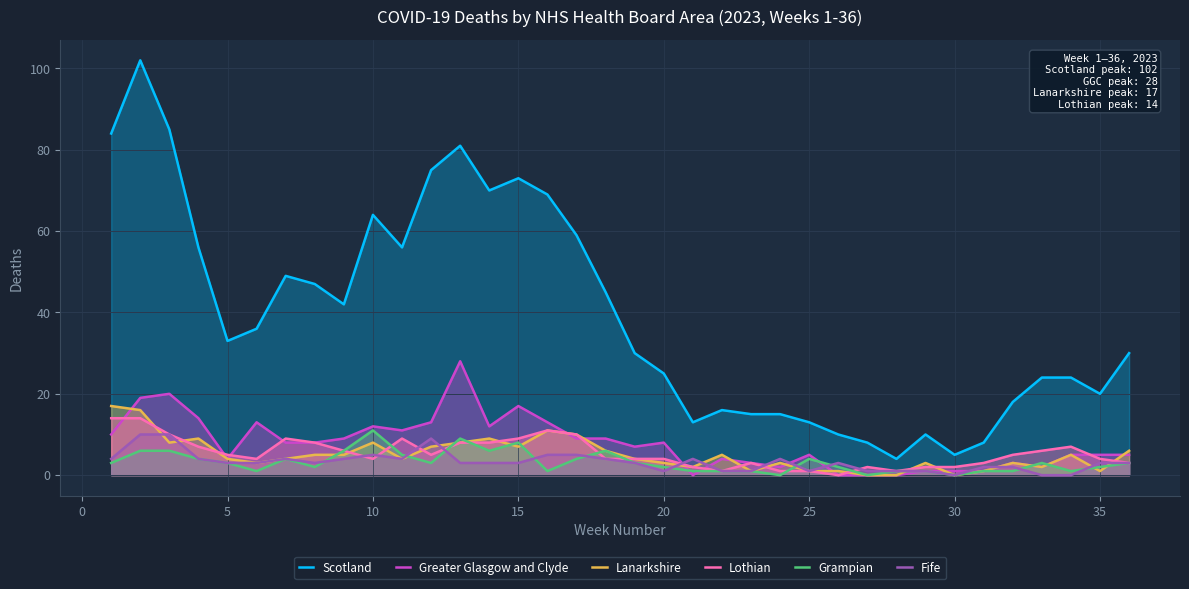

True or false: Grampian has a value of 8 at 15.

True